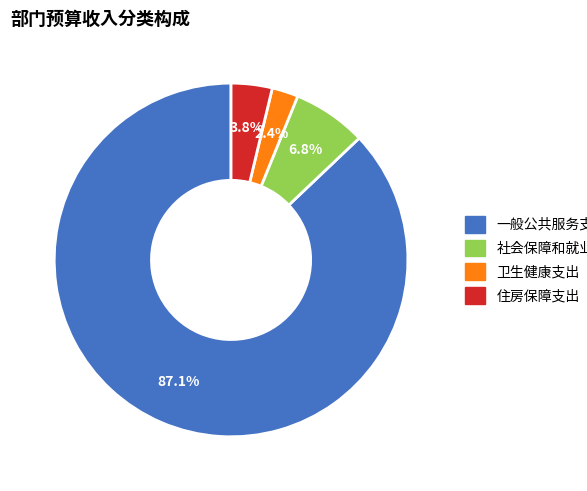

Rank the categories by value from highest to lowest.

一般公共服务支出, 社会保障和就业支出, 住房保障支出, 卫生健康支出